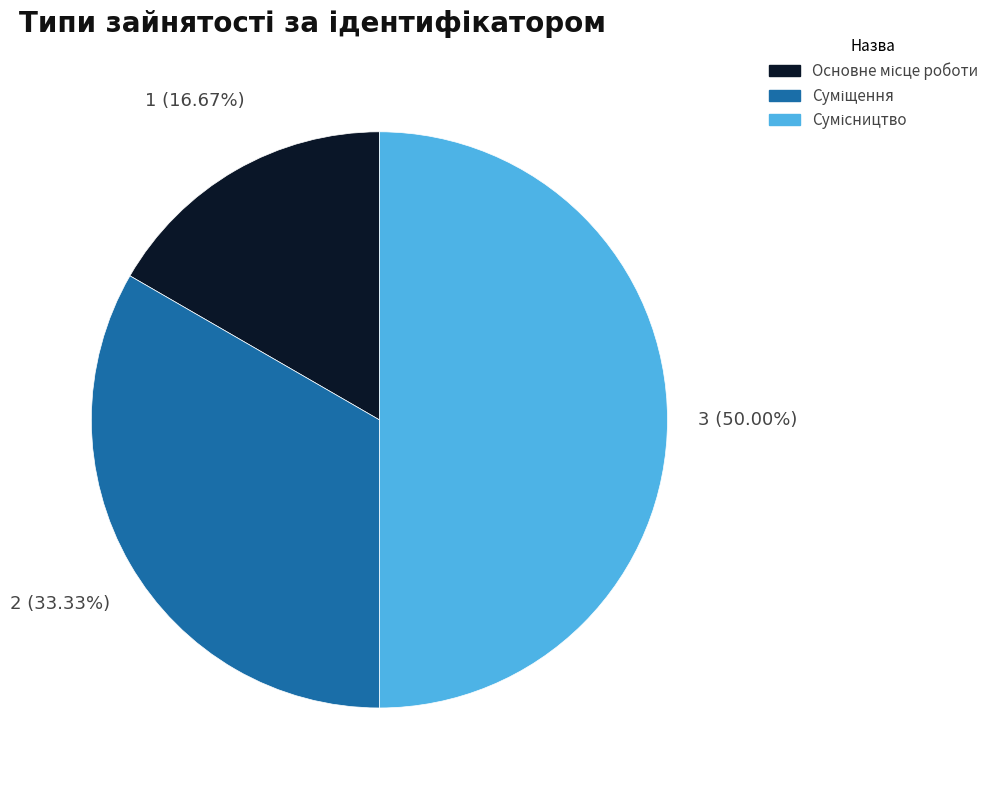

Count the number of slices in the pie.

3